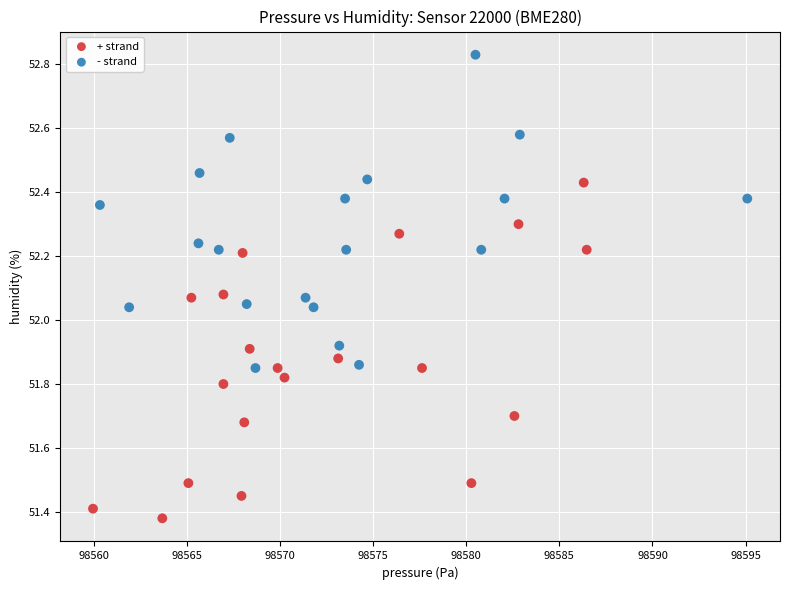

Which series reaches the maximum Y coordinate?

- strand